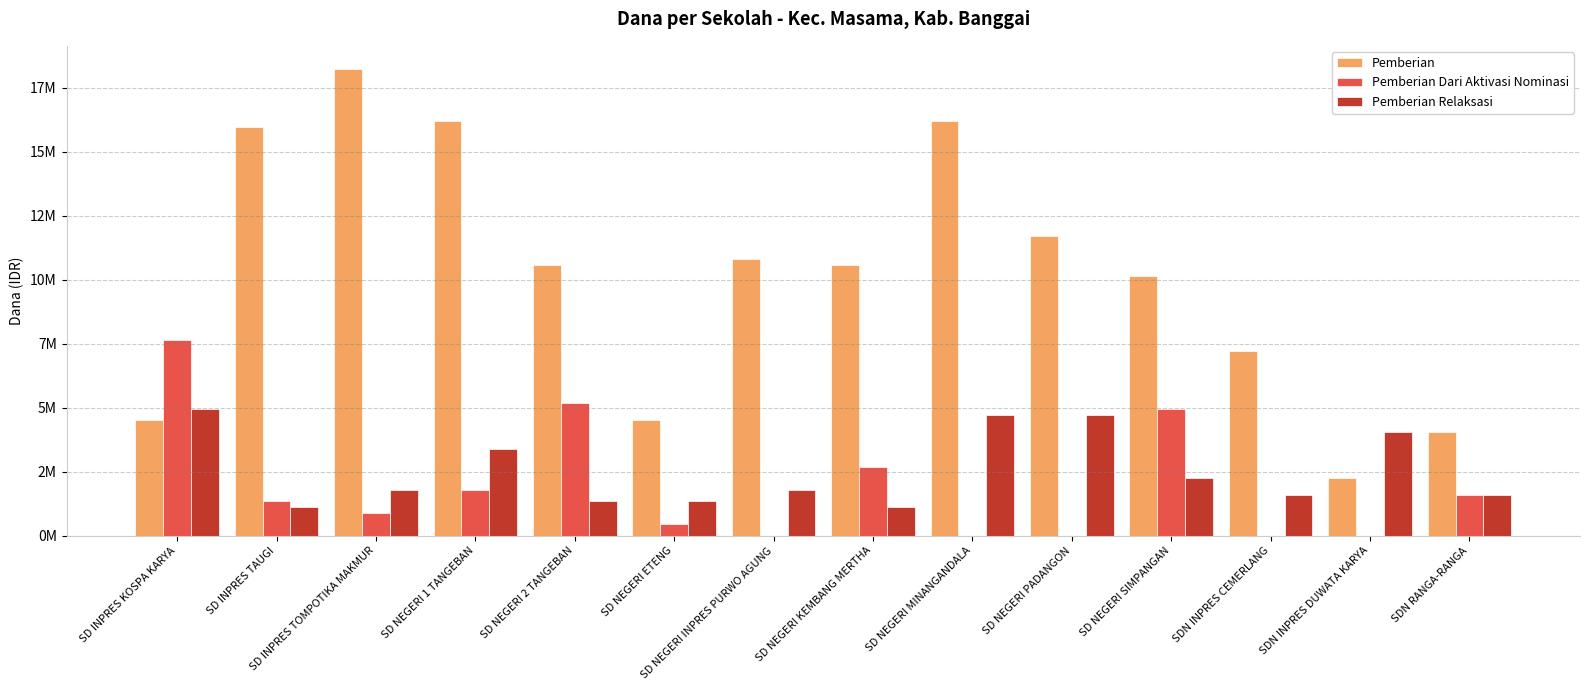

The Pemberian Dari Aktivasi Nominasi series shows 4950000 at SD NEGERI SIMPANGAN. True or false?

True